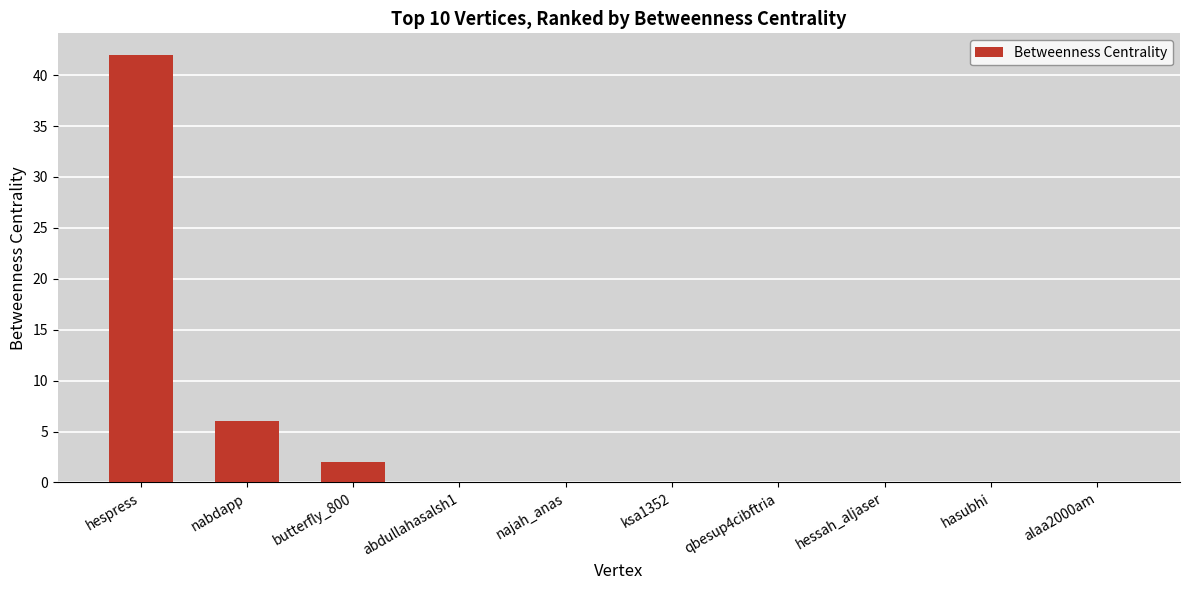

True or false: the data shows 18 at ksa1352.

False